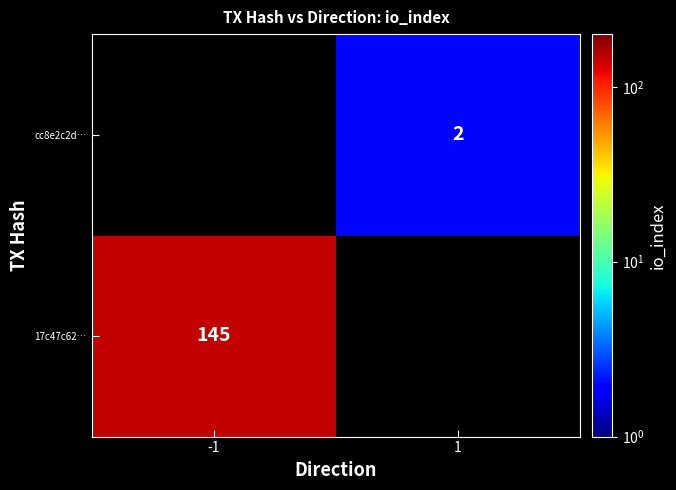

Which label corresponds to the largest value in the chart?

-1